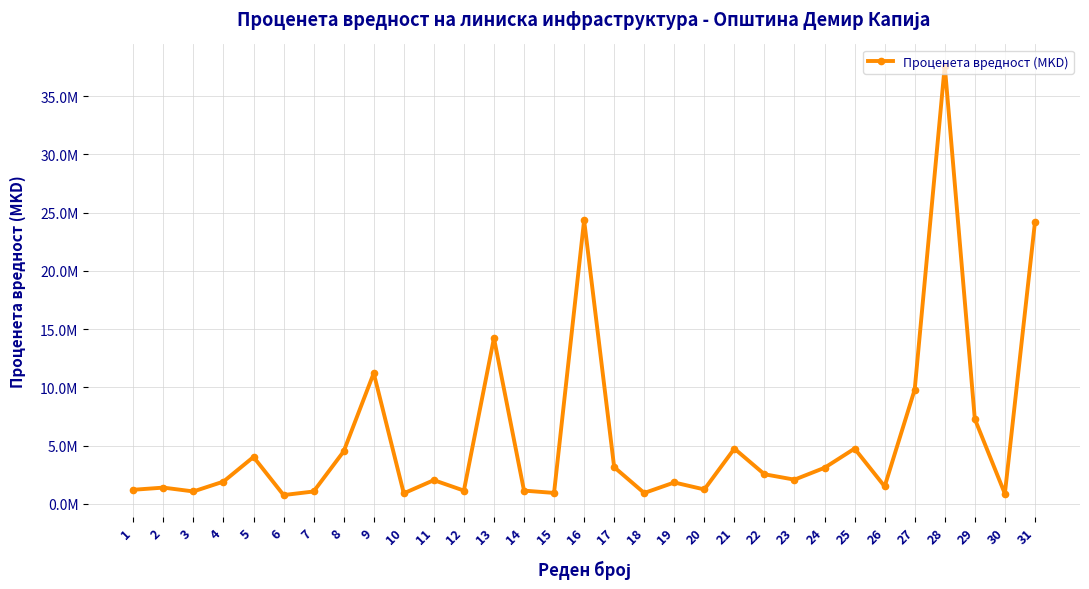

Where is the first local minimum?

3